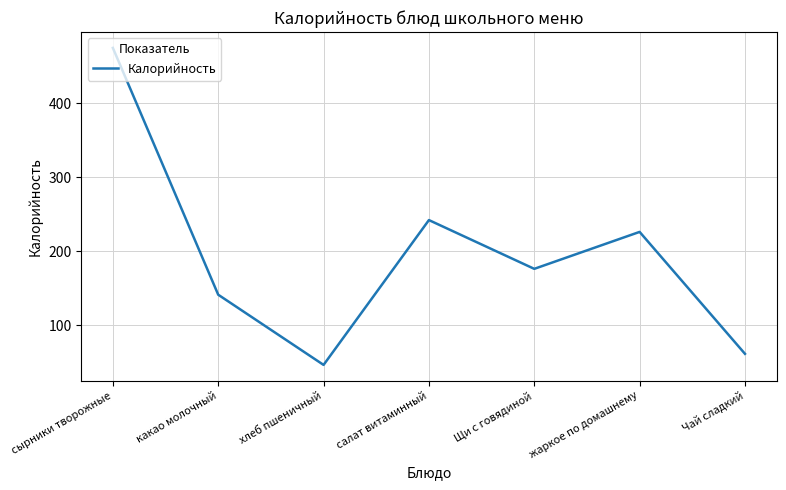

What is the maximum value shown in the chart?

475